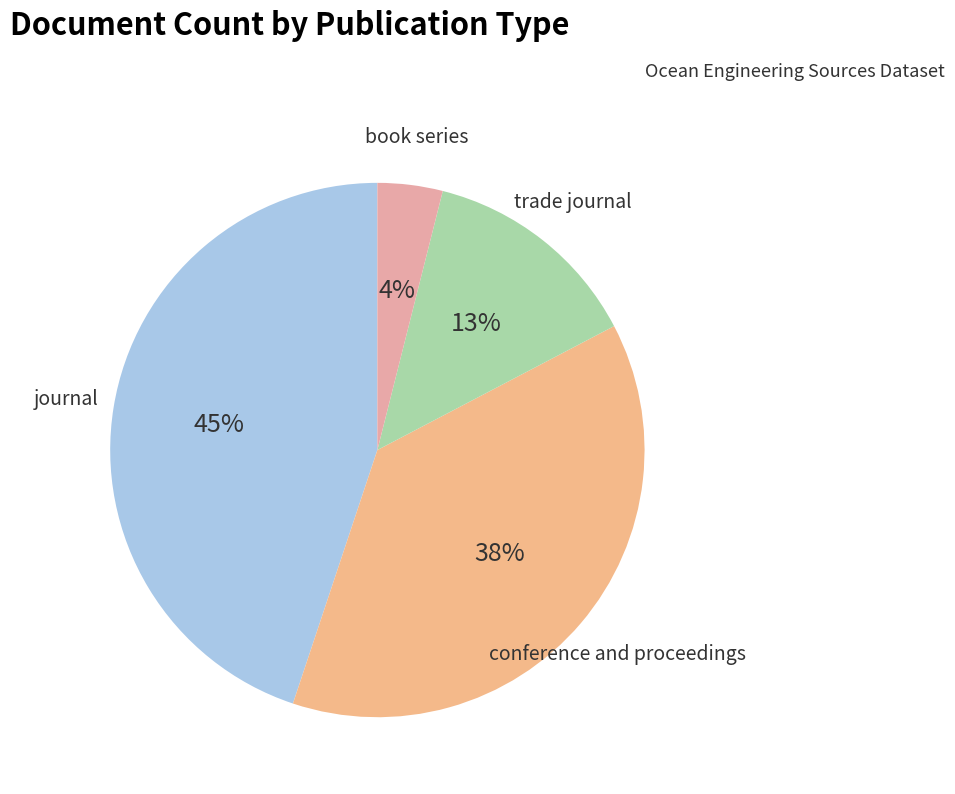

Does conference and proceedings represent more than half of the total?

No